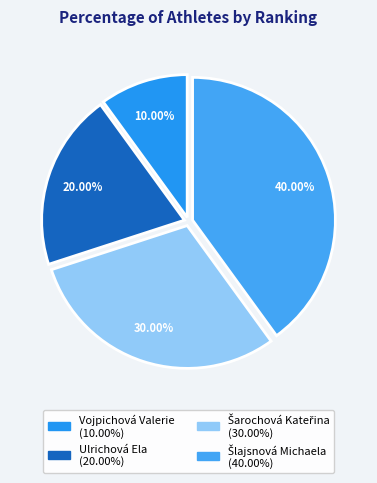

Which has a higher value, Ulrichová Ela or Šarochová Kateřina?

Šarochová Kateřina